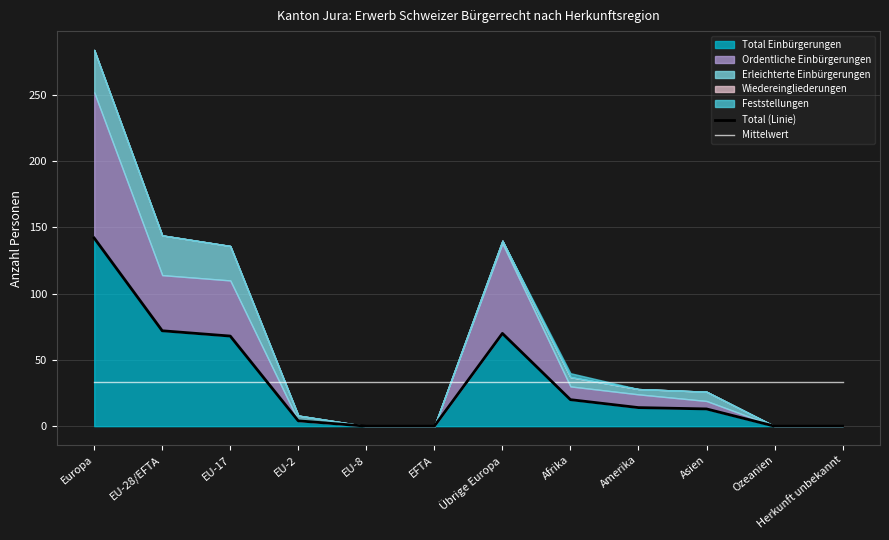

How many positive values does the Total (Linie) series have?

8